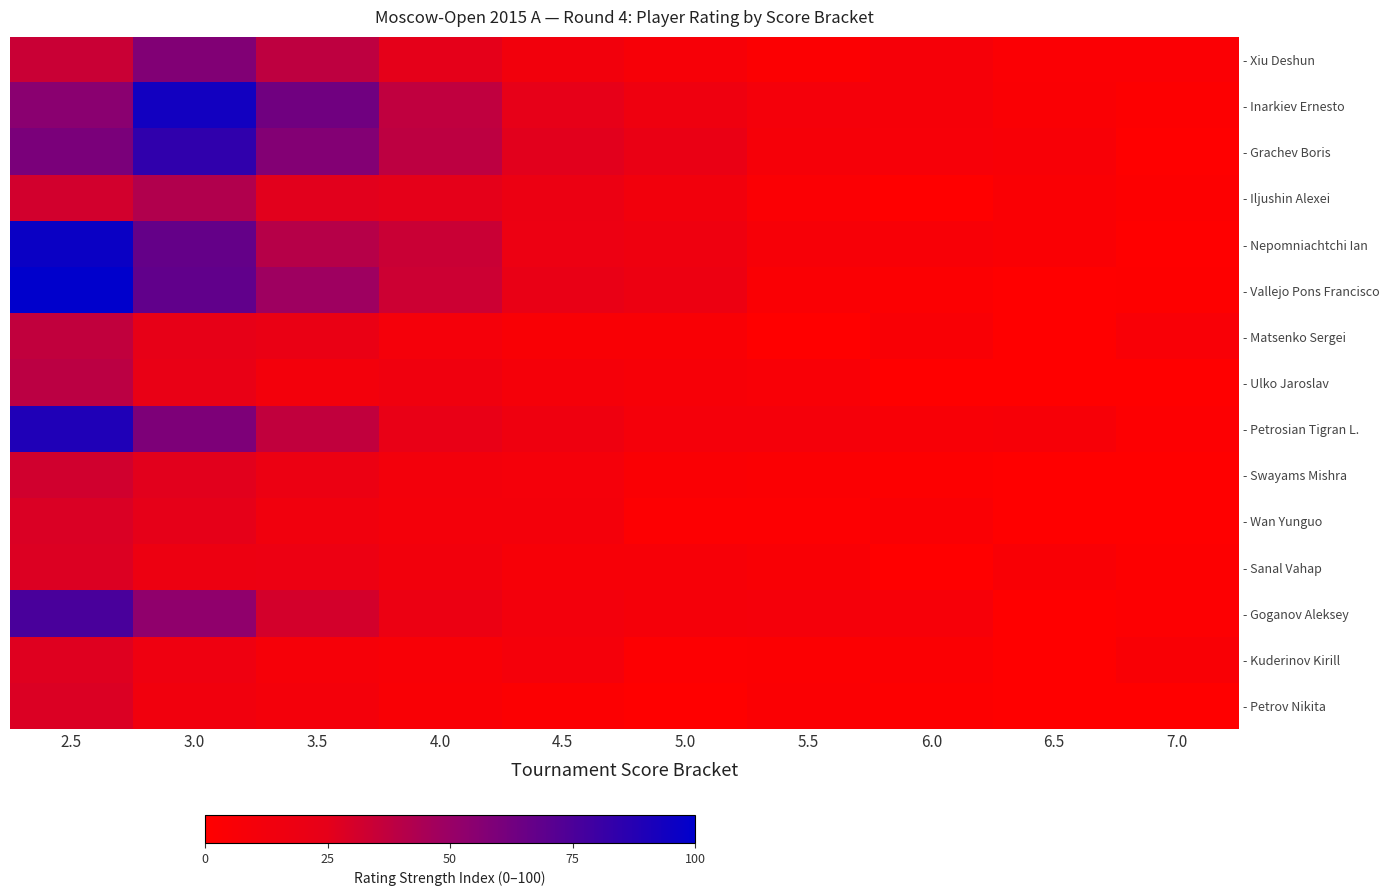

Reading right to left, extract all data points from this chart.

- Xiu Deshun: 7.0=4.2	6.5=4.2	6.0=8.5	5.5=2.8	5.0=7.3	4.5=12.5	4.0=24.8	3.5=37.9	3.0=57.5	2.5=34.3
- Inarkiev Ernesto: 7.0=1.6	6.5=4.7	6.0=8.3	5.5=10.1	5.0=14.9	4.5=23.7	4.0=37.2	3.5=63.2	3.0=94.0	2.5=55.1
- Grachev Boris: 7.0=0.0	6.5=6.3	6.0=8.1	5.5=8.9	5.0=20.6	4.5=26.0	4.0=38.2	3.5=56.9	3.0=84.3	2.5=60.0
- Iljushin Alexei: 7.0=1.2	6.5=4.6	6.0=0.1	5.5=4.2	5.0=12.2	4.5=18.3	4.0=24.9	3.5=26.0	3.0=42.0	2.5=31.5
- Nepomniachtchi Ian: 7.0=0.0	6.5=4.5	6.0=6.3	5.5=7.2	5.0=15.2	4.5=17.8	4.0=34.2	3.5=40.3	3.0=67.0	2.5=96.2
- Vallejo Pons Francisco: 7.0=0.9	6.5=0.0	6.0=2.9	5.5=4.8	5.0=17.5	4.5=20.7	4.0=33.4	3.5=48.3	3.0=68.3	2.5=100.0
- Matsenko Sergei: 7.0=5.9	6.5=0.0	6.0=5.3	5.5=0.0	5.0=5.6	4.5=5.5	4.0=10.1	3.5=20.4	3.0=23.3	2.5=37.1
- Ulko Jaroslav: 7.0=0.0	6.5=0.1	6.0=0.0	5.5=6.0	5.0=7.2	4.5=9.4	4.0=14.1	3.5=11.3	3.0=21.3	2.5=39.0
- Petrosian Tigran L.: 7.0=2.1	6.5=7.4	6.0=6.6	5.5=10.1	5.0=9.9	4.5=15.5	4.0=21.5	3.5=36.9	3.0=58.9	2.5=89.6
- Swayams Mishra: 7.0=0.0	6.5=0.0	6.0=1.4	5.5=3.5	5.0=4.8	4.5=9.9	4.0=11.4	3.5=18.7	3.0=26.1	2.5=31.9
- Wan Yunguo: 7.0=0.0	6.5=0.0	6.0=4.6	5.5=2.1	5.0=2.0	4.5=10.8	4.0=10.2	3.5=13.2	3.0=23.8	2.5=28.8
- Sanal Vahap: 7.0=1.2	6.5=5.2	6.0=0.0	5.5=5.8	5.0=7.8	4.5=7.4	4.0=12.2	3.5=17.9	3.0=16.9	2.5=28.1
- Goganov Aleksey: 7.0=2.1	6.5=0.0	6.0=8.0	5.5=9.8	5.0=9.1	4.5=12.0	4.0=18.0	3.5=30.9	3.0=52.8	2.5=75.9
- Kuderinov Kirill: 7.0=5.5	6.5=0.0	6.0=3.7	5.5=2.7	5.0=2.0	4.5=10.1	4.0=6.8	3.5=8.8	3.0=16.0	2.5=27.2
- Petrov Nikita: 7.0=0.0	6.5=0.0	6.0=1.5	5.5=3.2	5.0=0.0	4.5=2.6	4.0=5.1	3.5=10.6	3.0=13.4	2.5=28.3